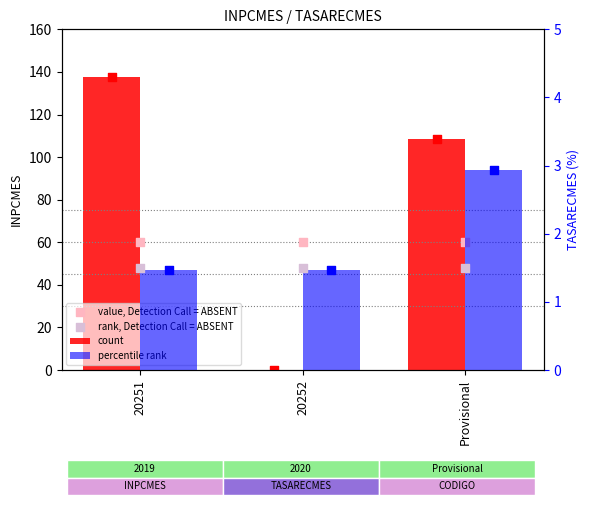

Which series reaches the maximum Y coordinate?

count